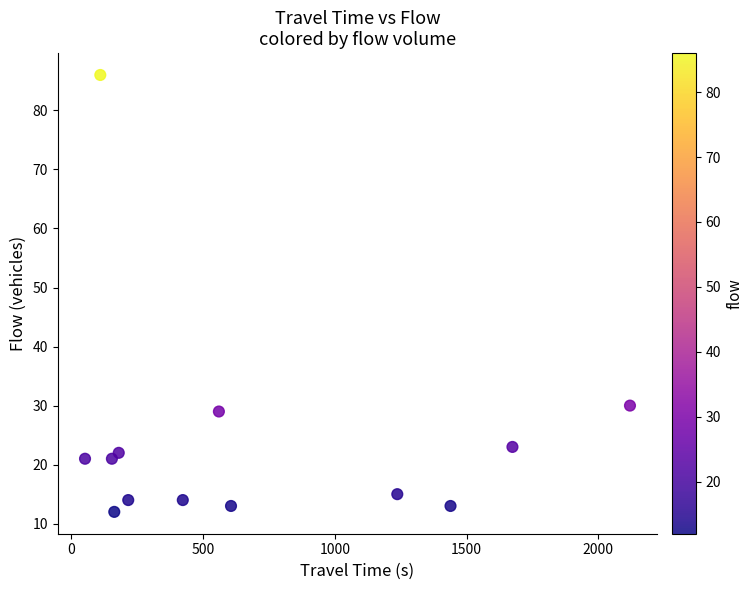

What Y value in the scatter plot is closest to 49?

30